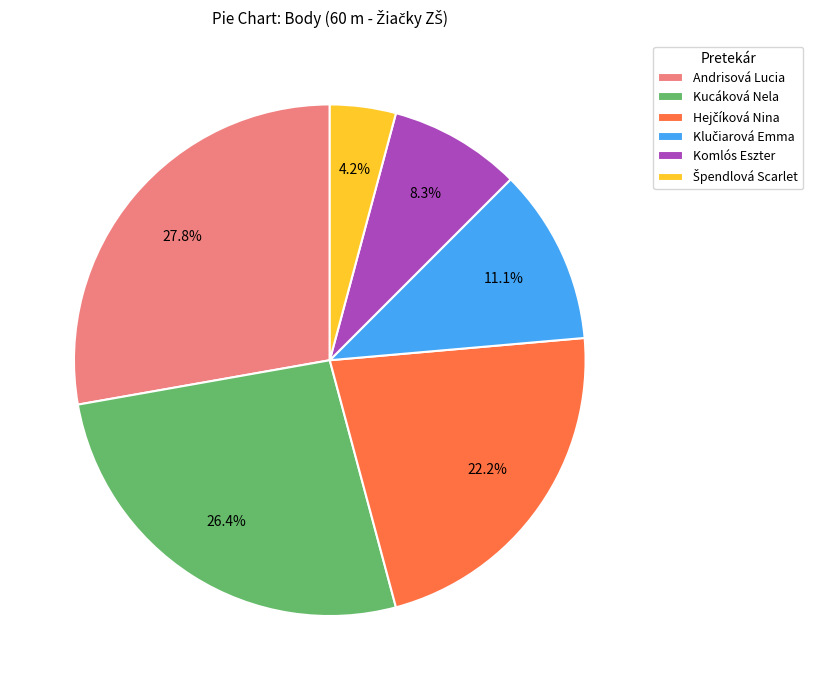

Does any single category account for the majority?

No